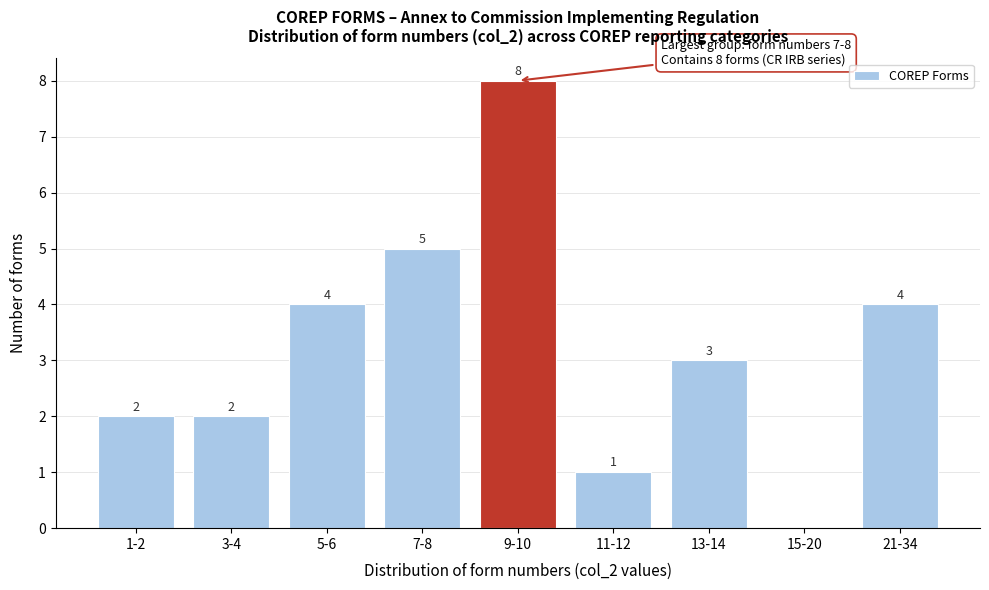

Reading left to right, what are all the values shown in this chart?

1-2=2	3-4=2	5-6=4	7-8=5	9-10=8	11-12=1	13-14=3	15-20=0	21-34=4